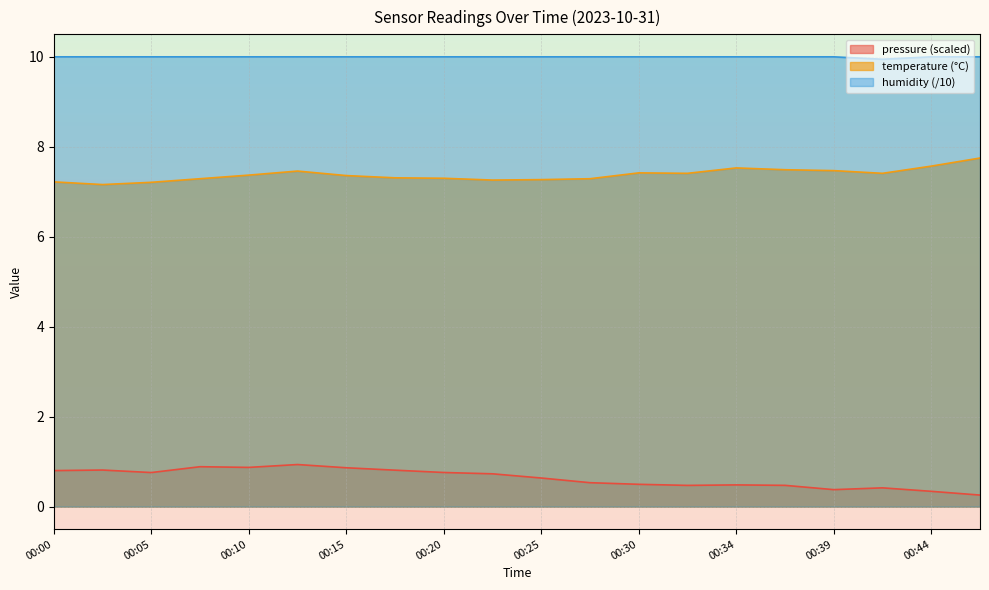

What is the value of the pressure point at the 20th from the left?

0.3